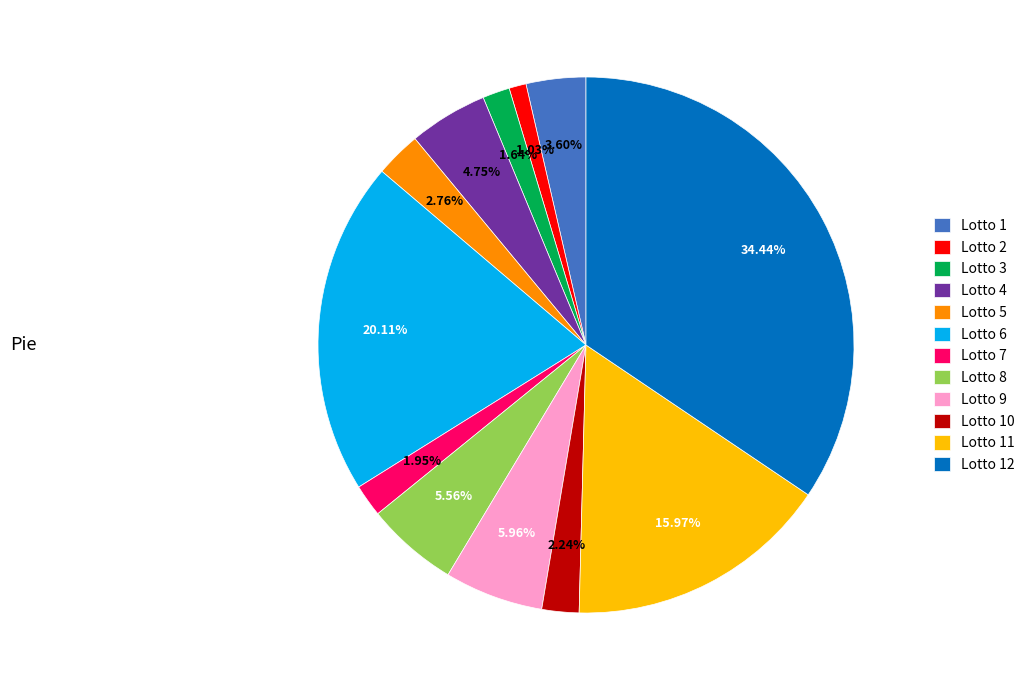

Does any single category account for the majority?

No